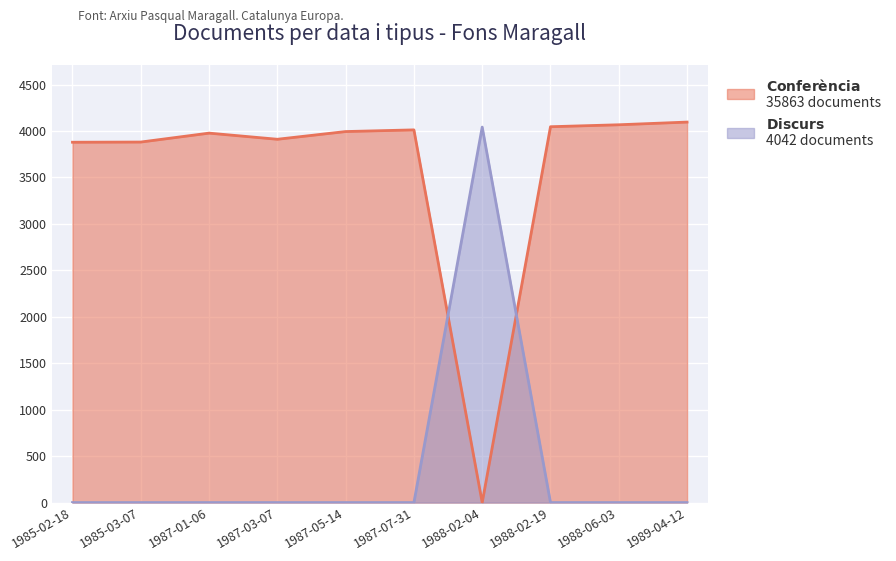

What are all the series names shown in the legend?

Conferència, Discurs